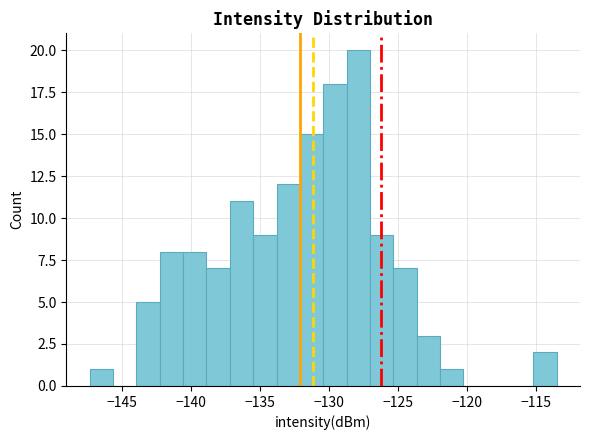

Read against the x-axis, roughly where is the centre of the tallest bar?

-128.0